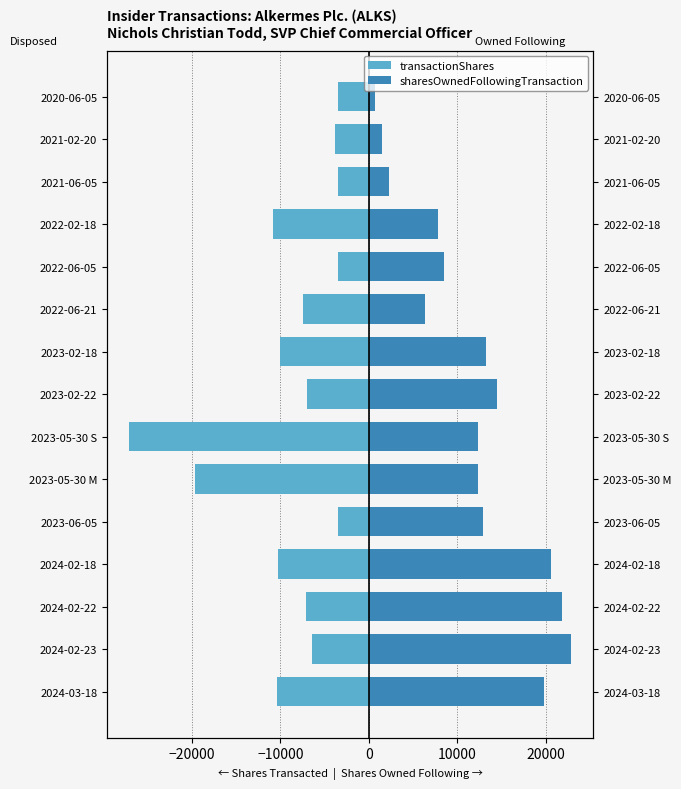

Rank the series by their average value, from highest to lowest.

sharesOwnedFollowingTransaction, transactionShares